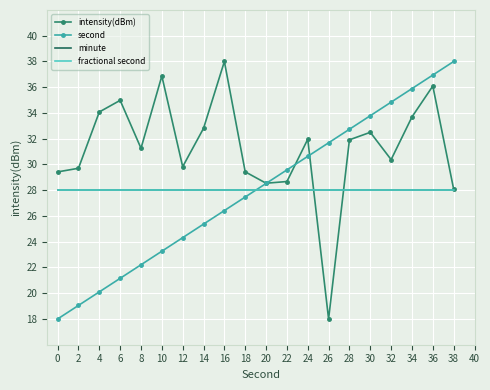

What is the value of the minute point at the 15th from the left?

28.0